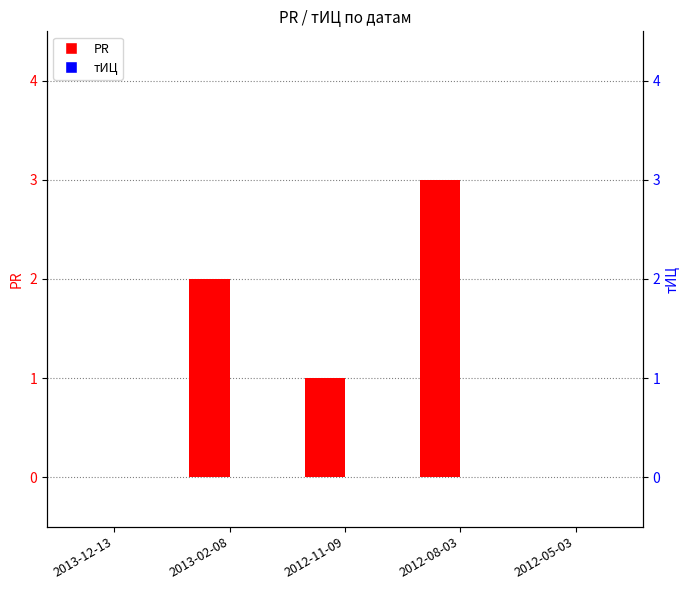

Reading right to left, extract all data points from this chart.

PR: 0	3	1	2	0
тИЦ: 0	0	0	0	0